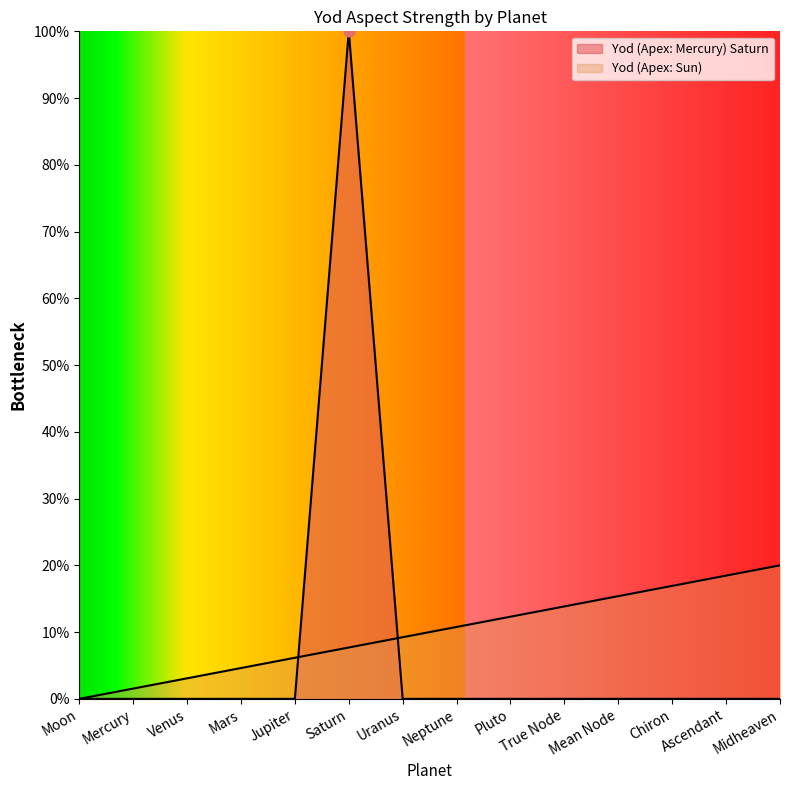

Which has a higher value, Chiron or Saturn?

Saturn